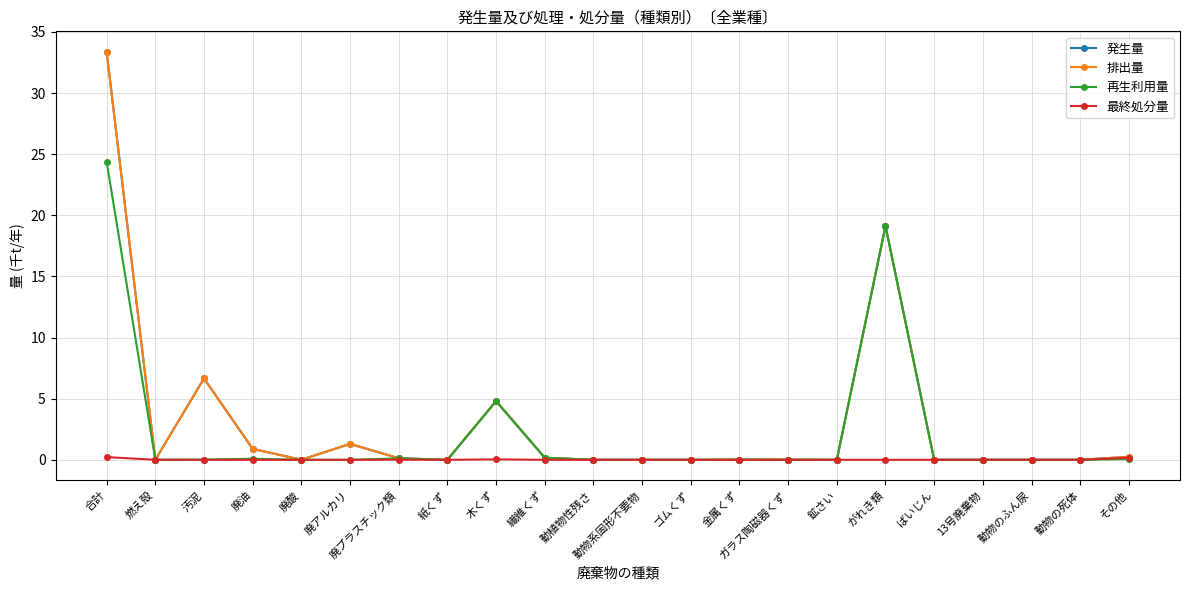

How many intersections are there between 発生量 and 最終処分量?

2